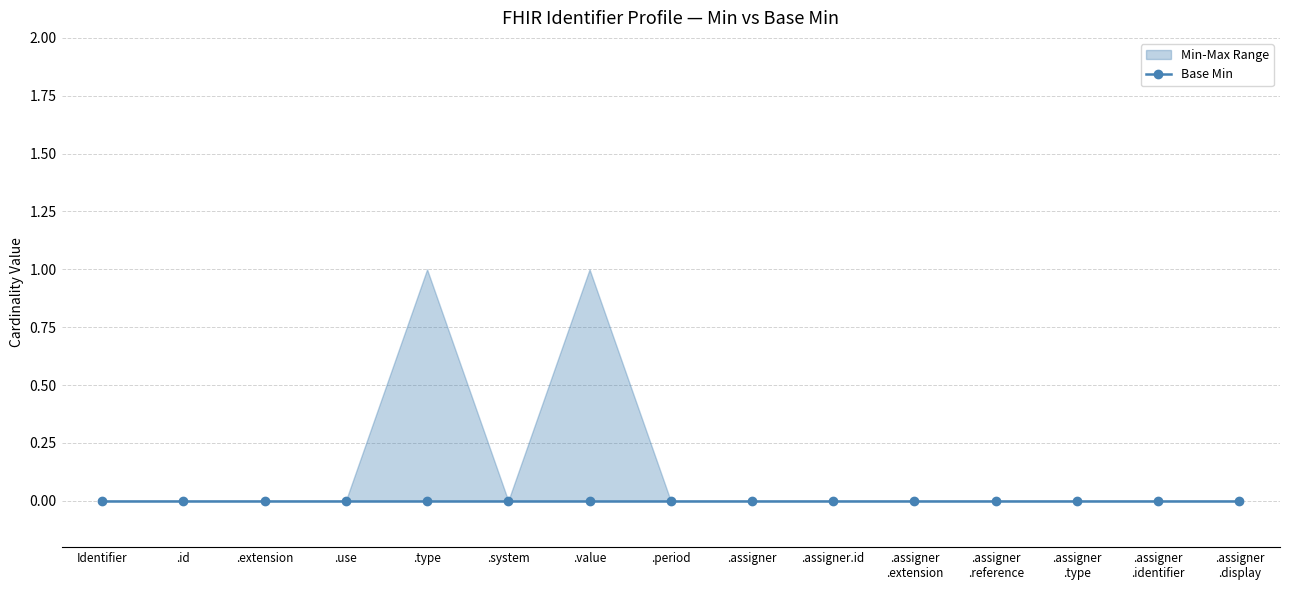

At which category is the sum across all series the highest?

Identifier.type